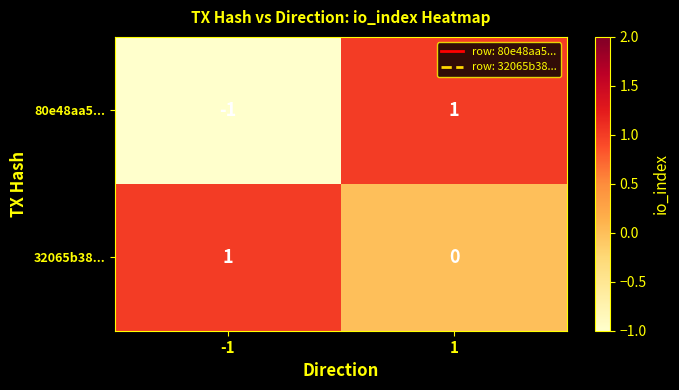

Between -1 and 1, which series saw the biggest shift?

80e48aa5...